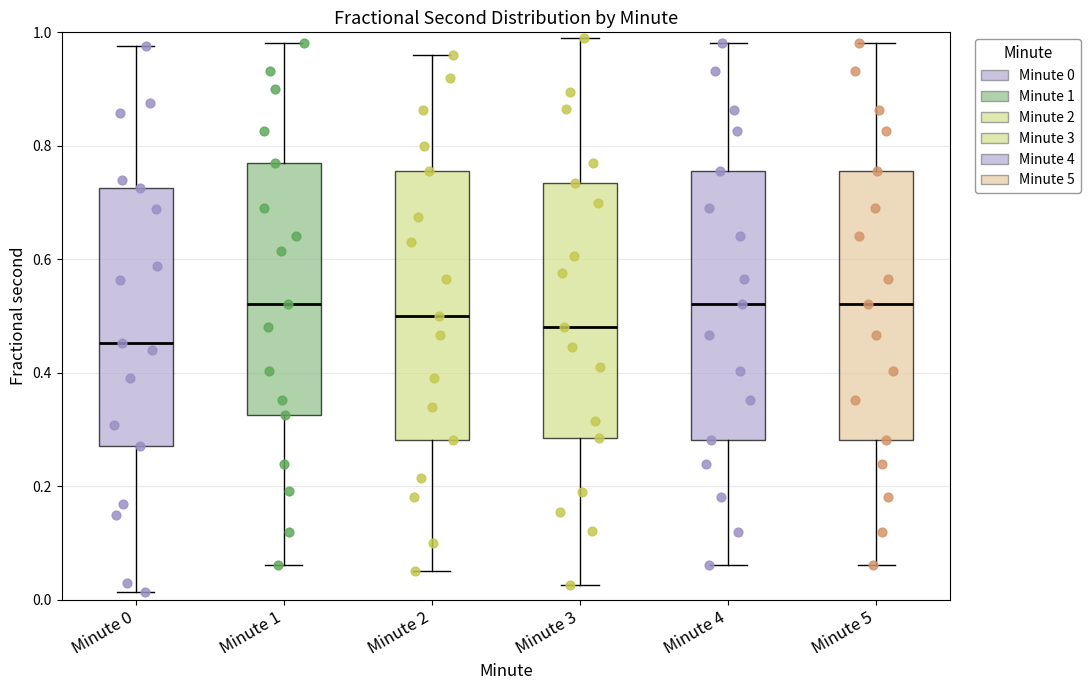

Where does the upper whisker of the box for Minute 3 end on the y-axis? The values are not printed on the chart, so give them approximately, as read against the axis.

1.00